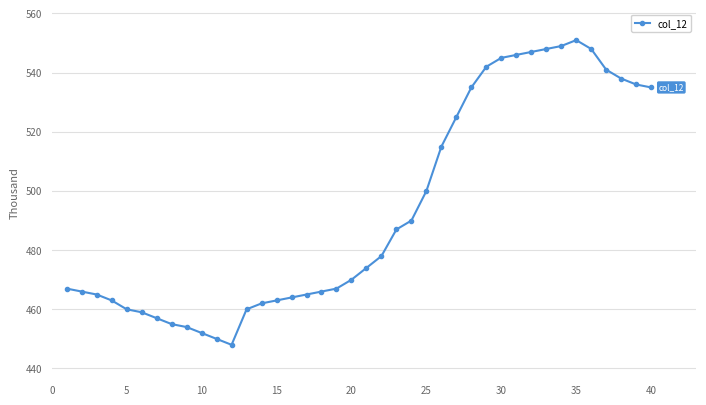

What is the value of the 24th point from the left?

490